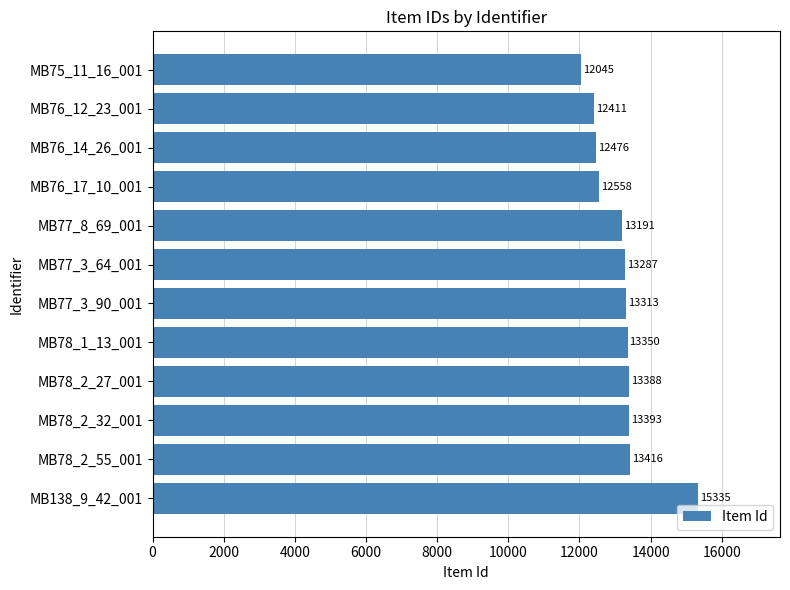

List the labels in order of value, largest first.

MB138_9_42_001, MB78_2_55_001, MB78_2_32_001, MB78_2_27_001, MB78_1_13_001, MB77_3_90_001, MB77_3_64_001, MB77_8_69_001, MB76_17_10_001, MB76_14_26_001, MB76_12_23_001, MB75_11_16_001